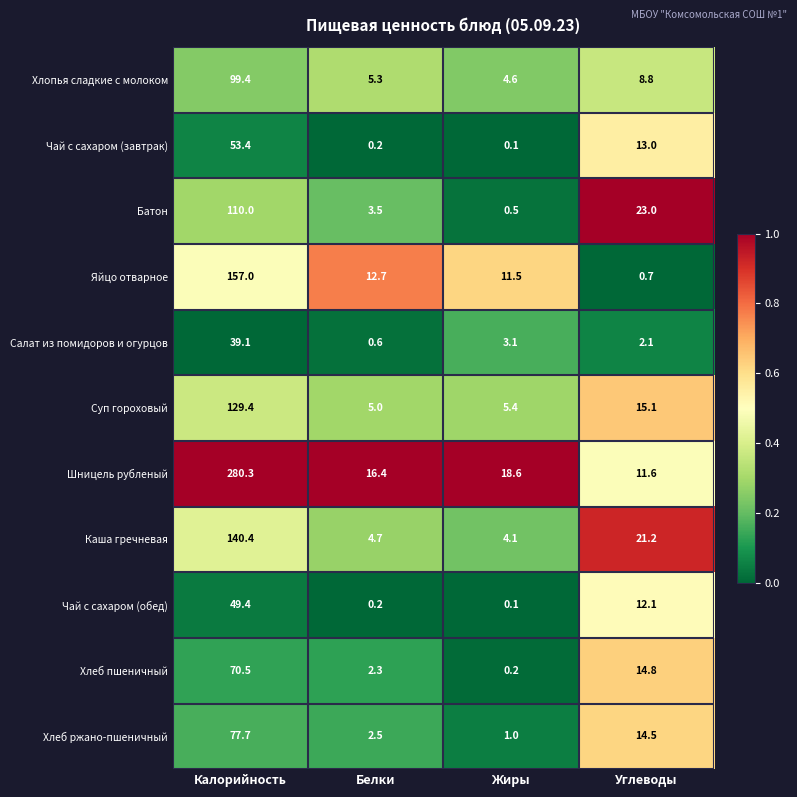

The value of Яйцо отварное at Углеводы is 0.7. True or false?

True